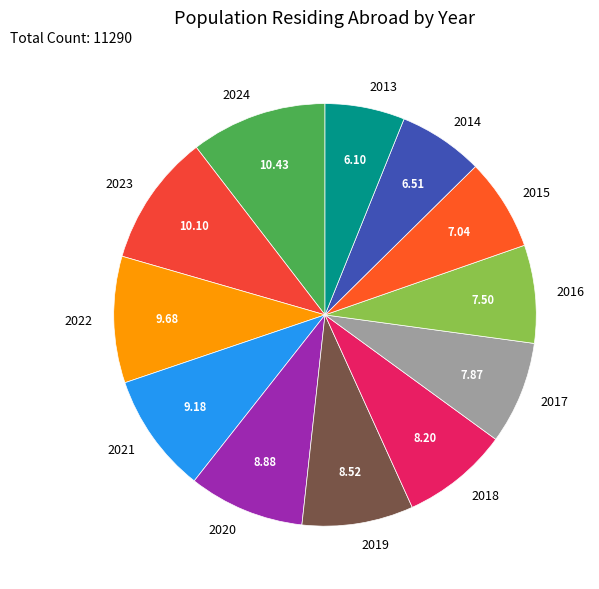

Do 2024 and 2014 together represent more than half of the pie?

No